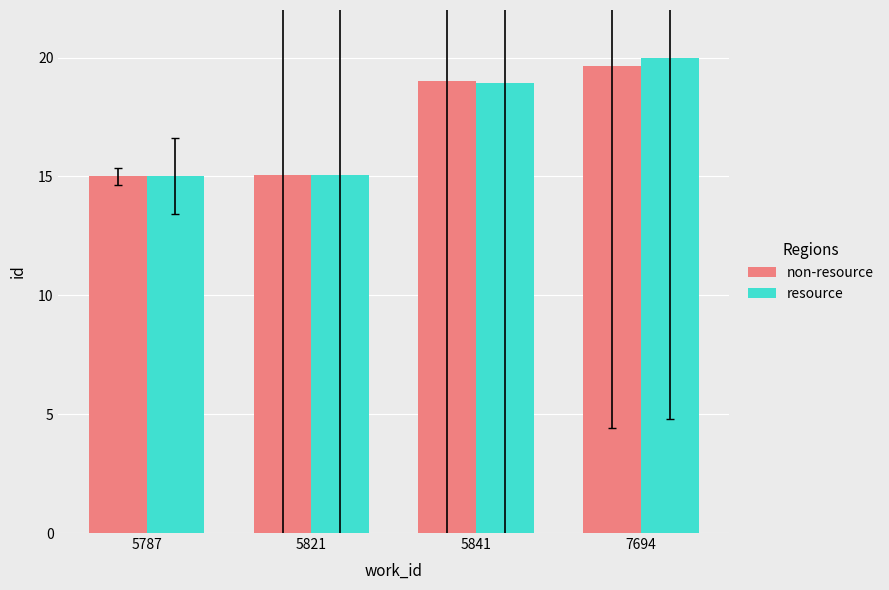

How many values in the non-resource series are below 19?

2